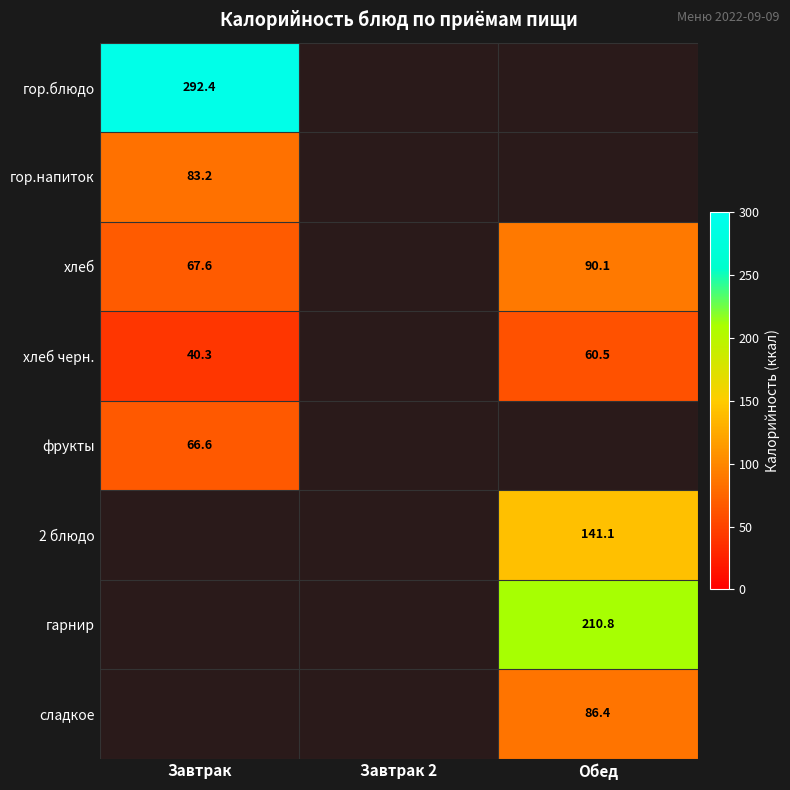

What is the minimum value for гор.напиток?

83.2